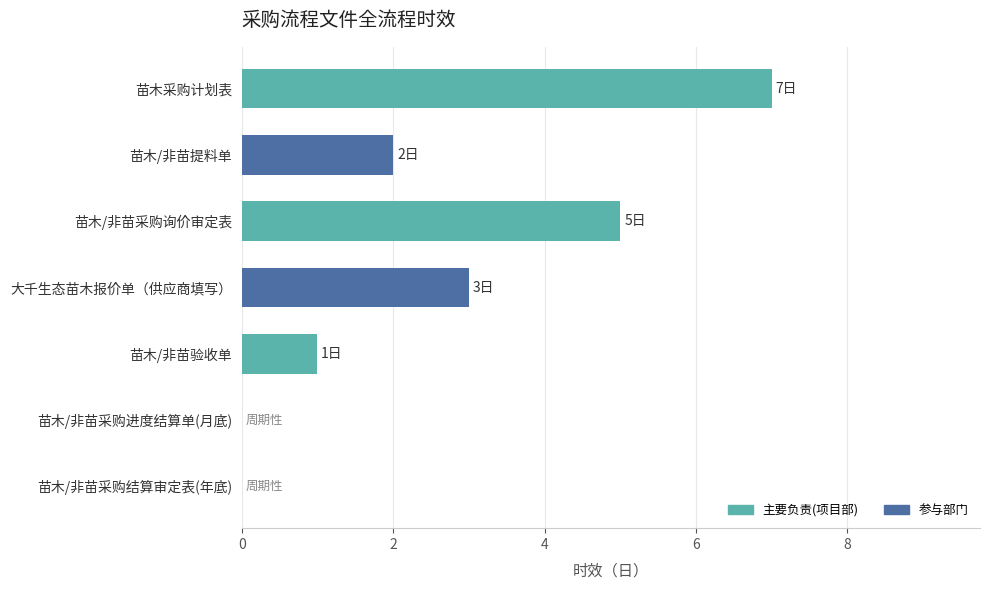

Does the chart contain stacked bars?

No